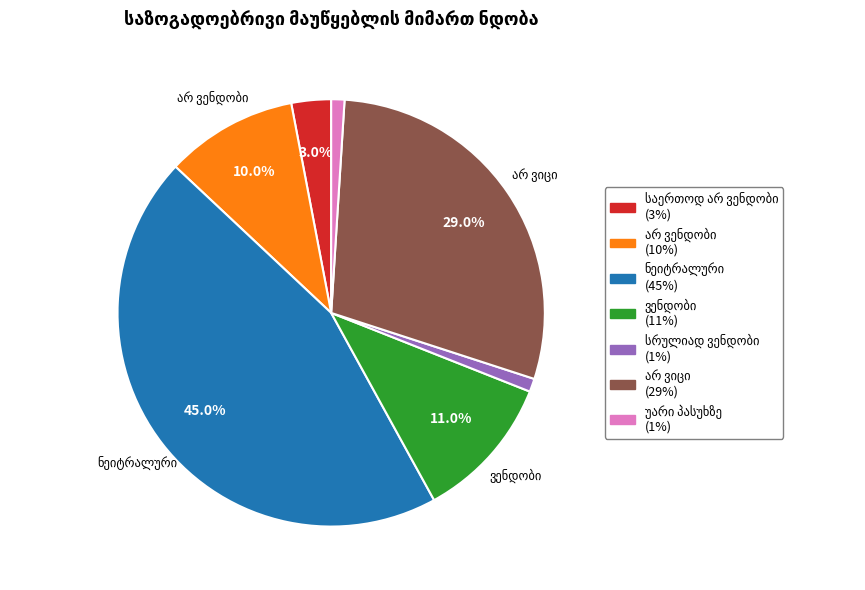

Is there any slice that represents more than half of the pie?

No